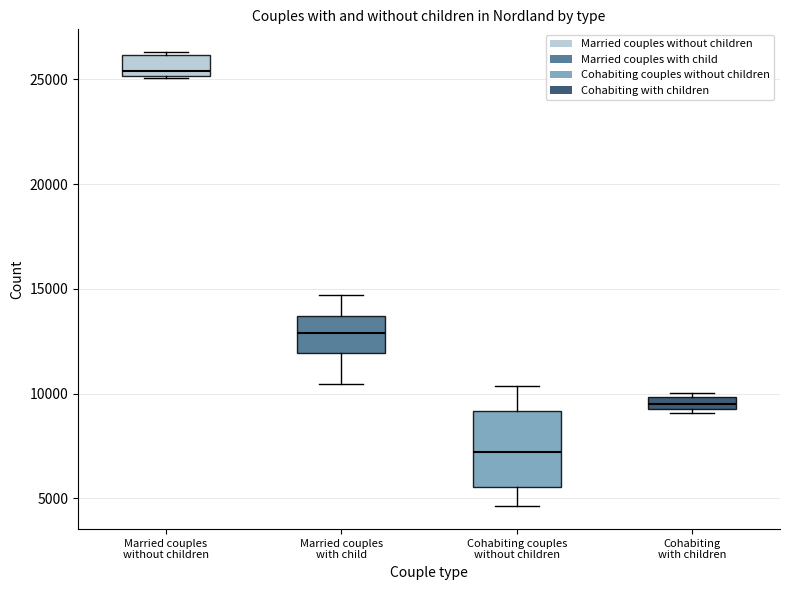

Which box is the tallest, from its lower edge to its upper edge?

Cohabiting couples without children